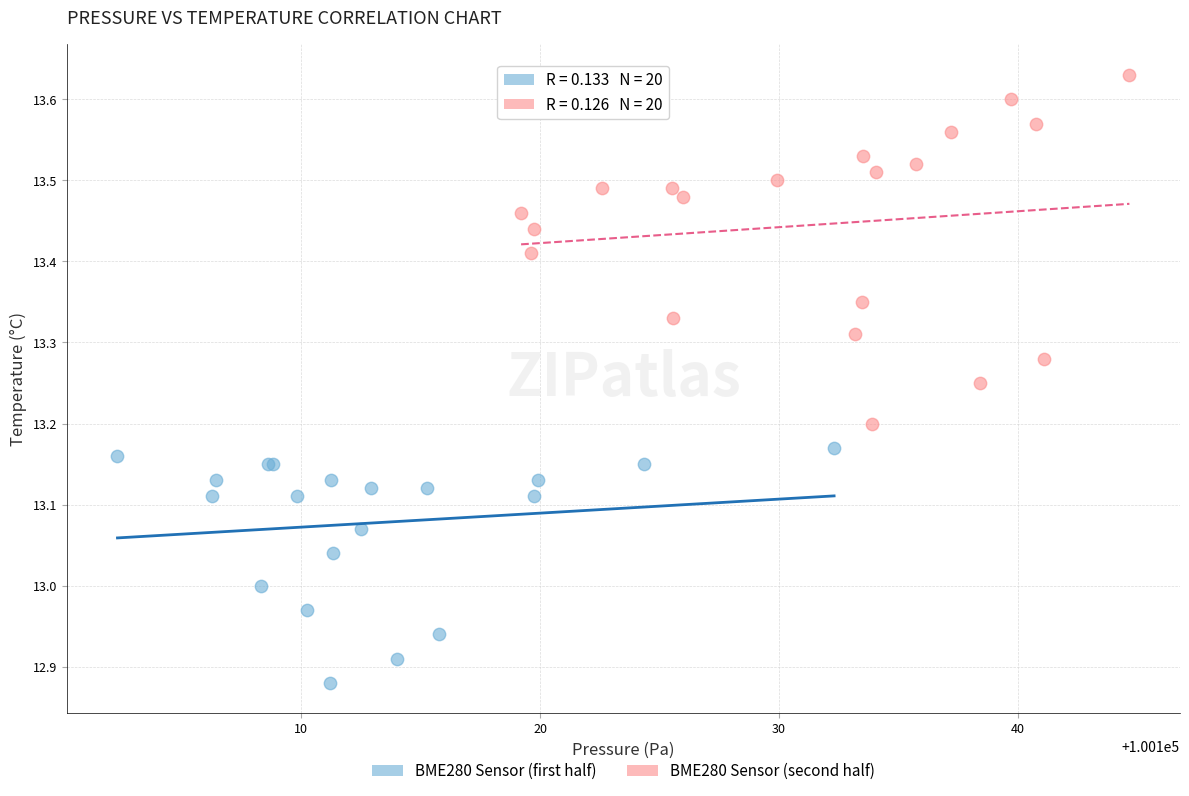

Which series reaches the minimum Y coordinate?

BME280 Sensor (first half)